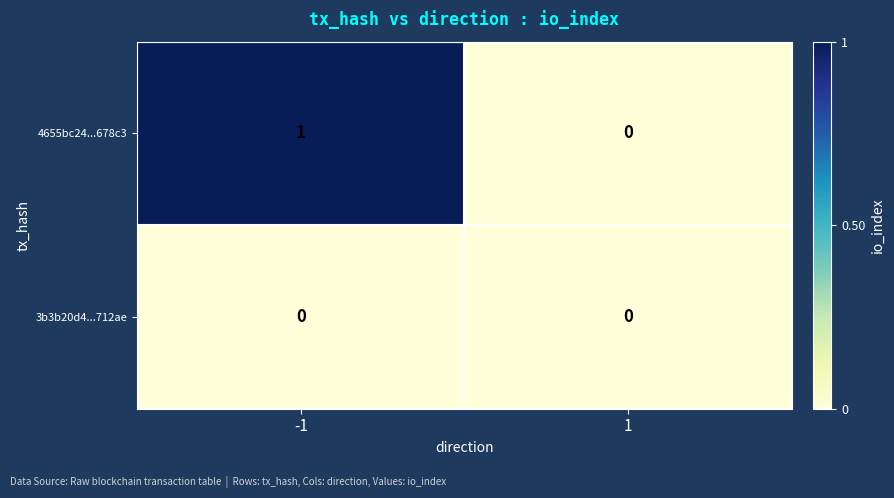

Reading left to right, extract all data points from this chart.

4655bc24...678c3: -1=1	1=0
3b3b20d4...712ae: -1=0	1=0